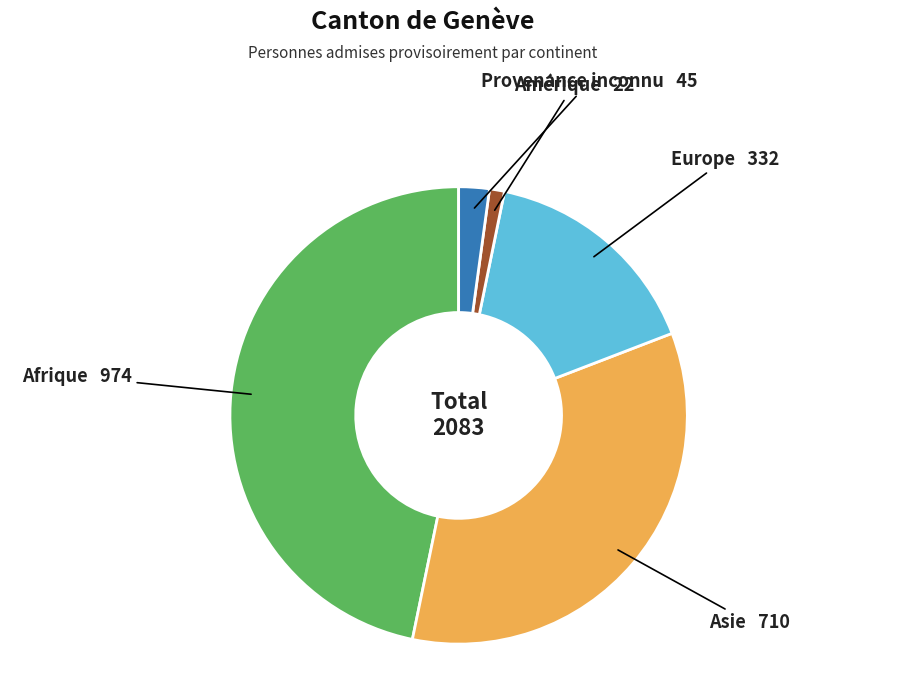

How many segments does this pie chart have?

5